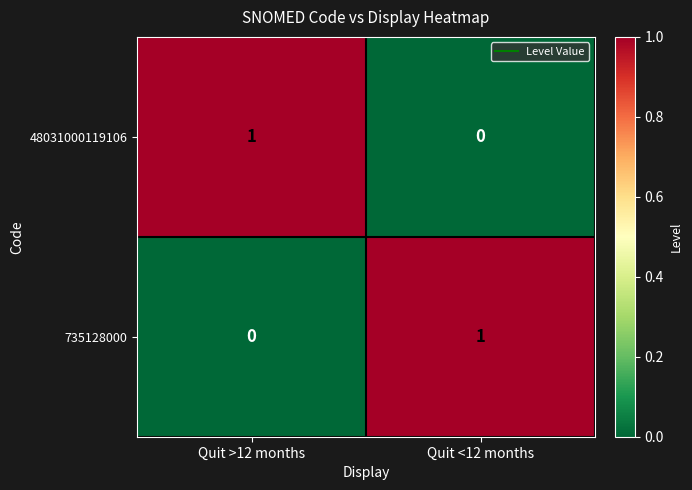

Where is 735128000 nearest to the value 0?

Quit >12 months